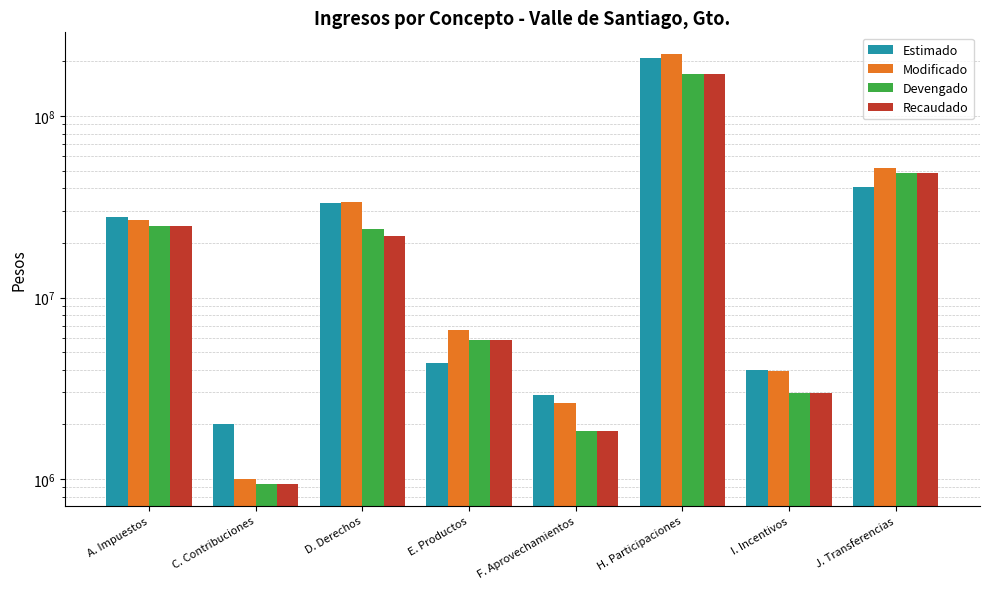

True or false: Modificado has a value of 2622000.0 at F. Aprovechamientos.

True